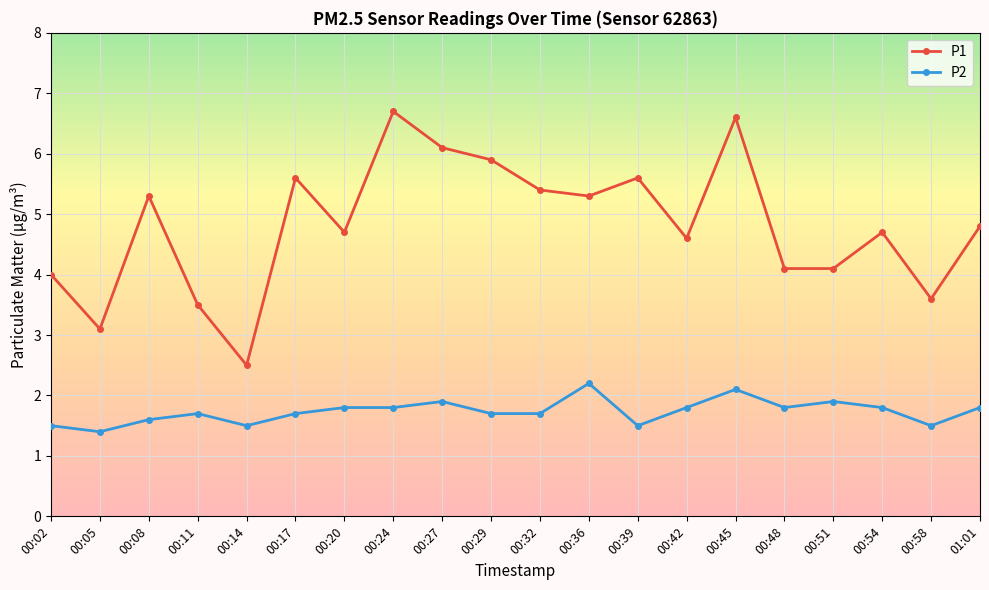

What is the approximate value of P1 at 00:17?

5.6